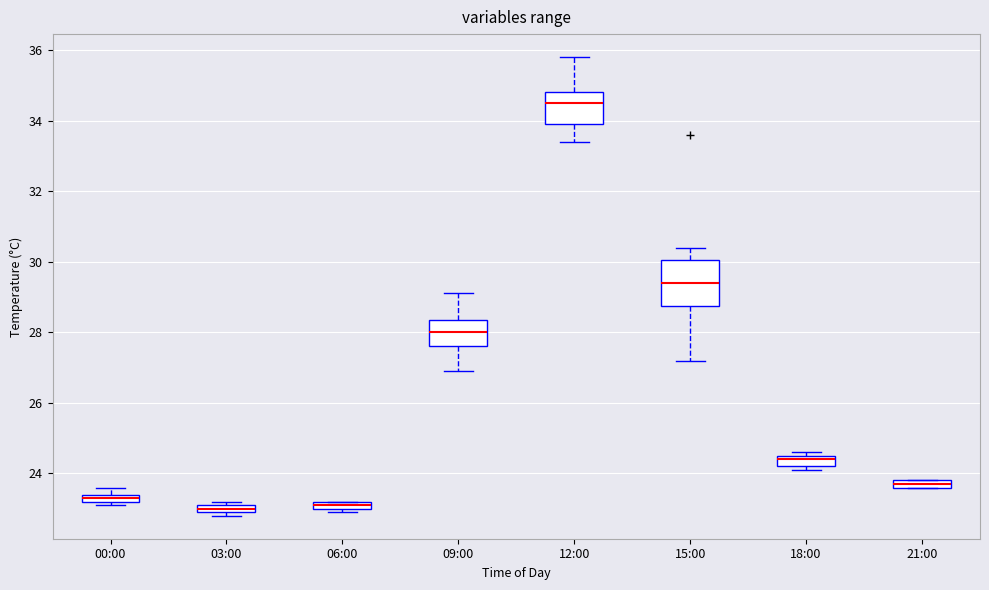

Comparing the boxes themselves (not the whiskers), which one is the tallest?

15:00